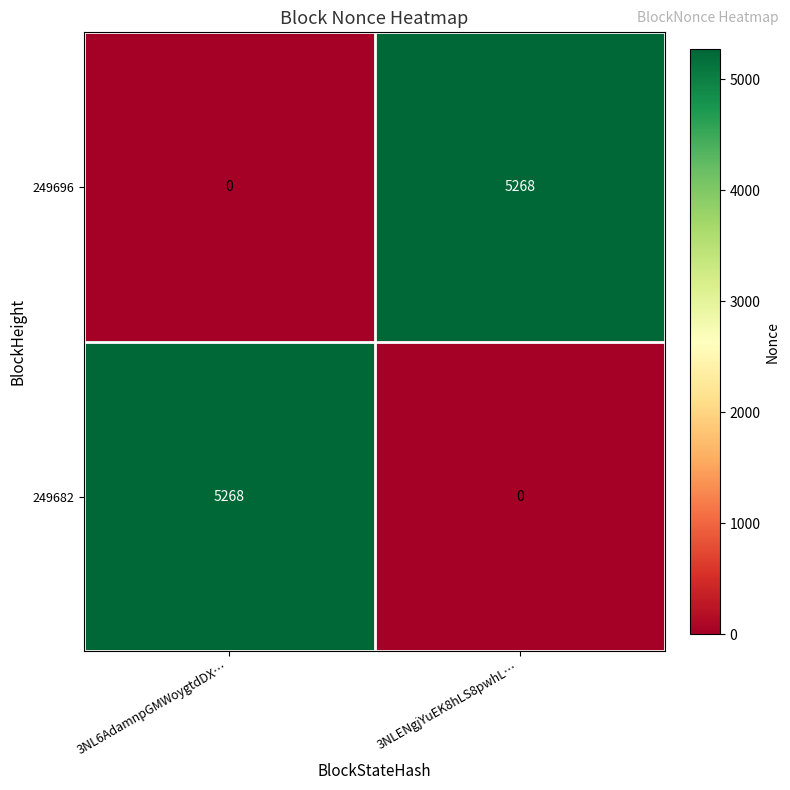

Which category has the highest value in the 249682 series?

3NL6AdamnpGMWoygtdDX…